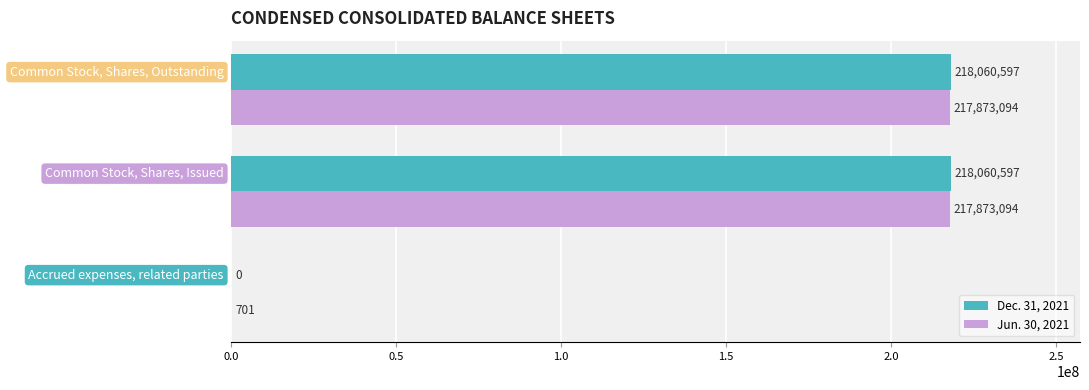

What is the greatest value displayed?

218060597